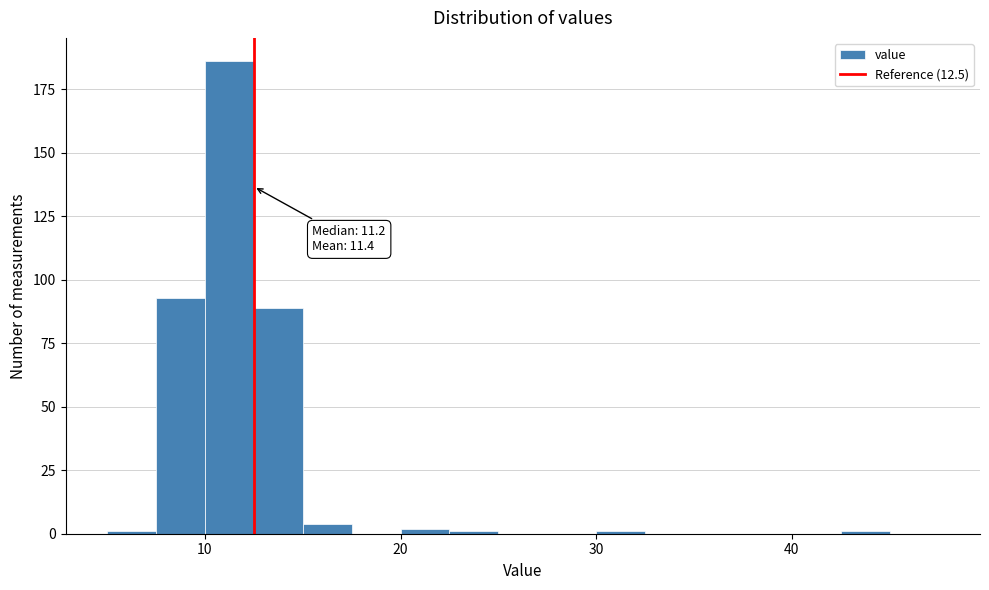

Read against the x-axis, roughly where is the centre of the tallest bar?

11